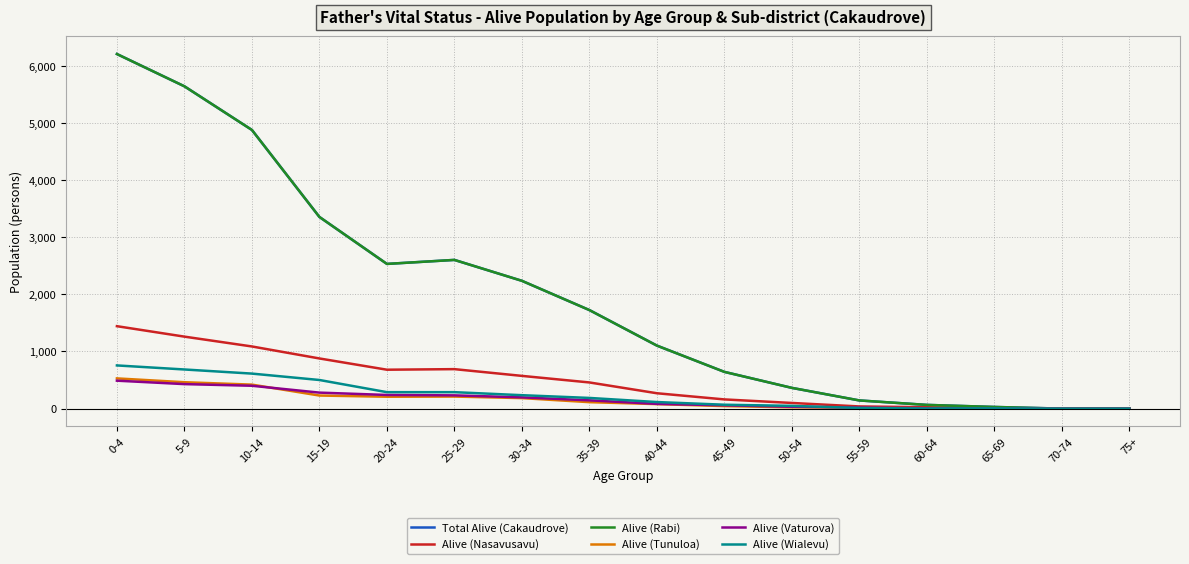

Is this an area chart (filled region under the line)?

No